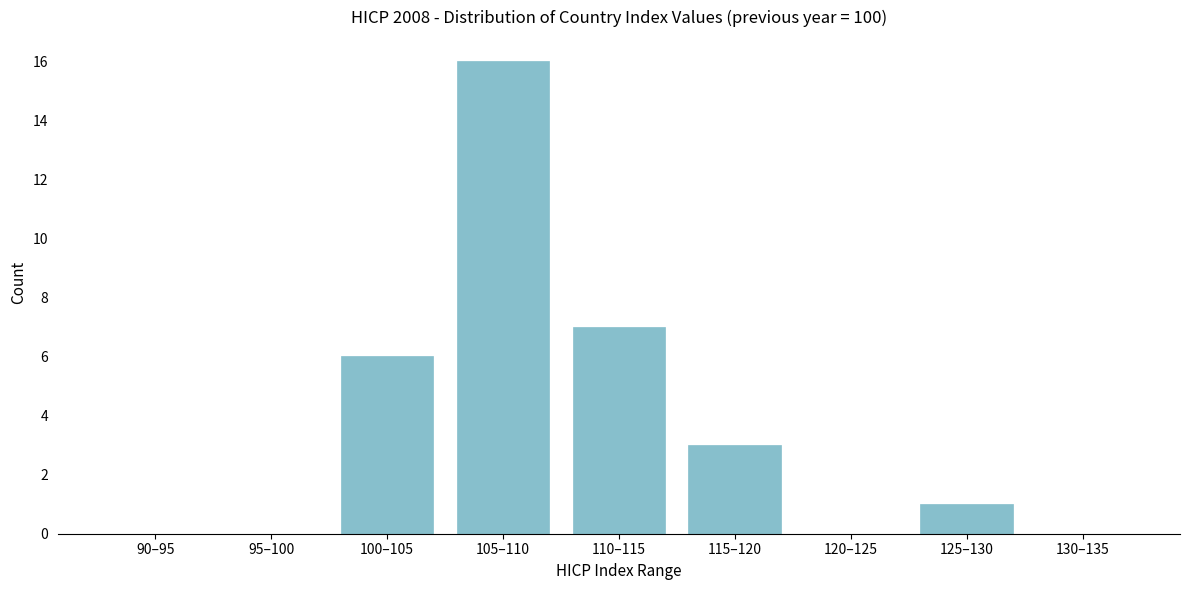

Reading right to left, list all the values displayed in this chart.

130–135=0	125–130=1	120–125=0	115–120=3	110–115=7	105–110=16	100–105=6	95–100=0	90–95=0